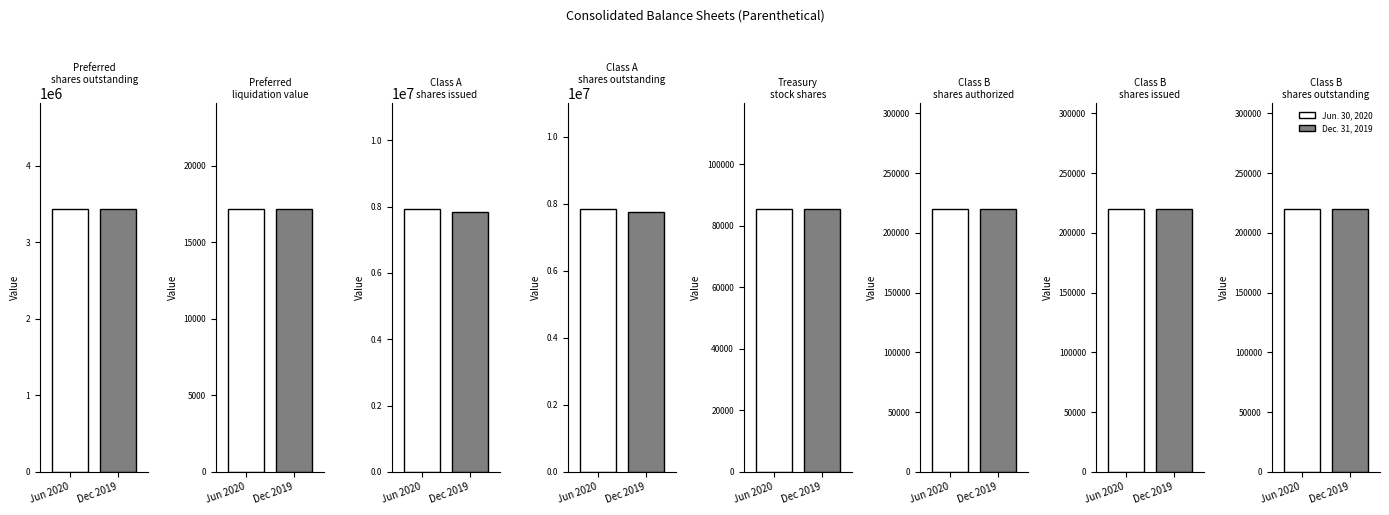

Which series has the largest total across all categories?

Jun. 30, 2020